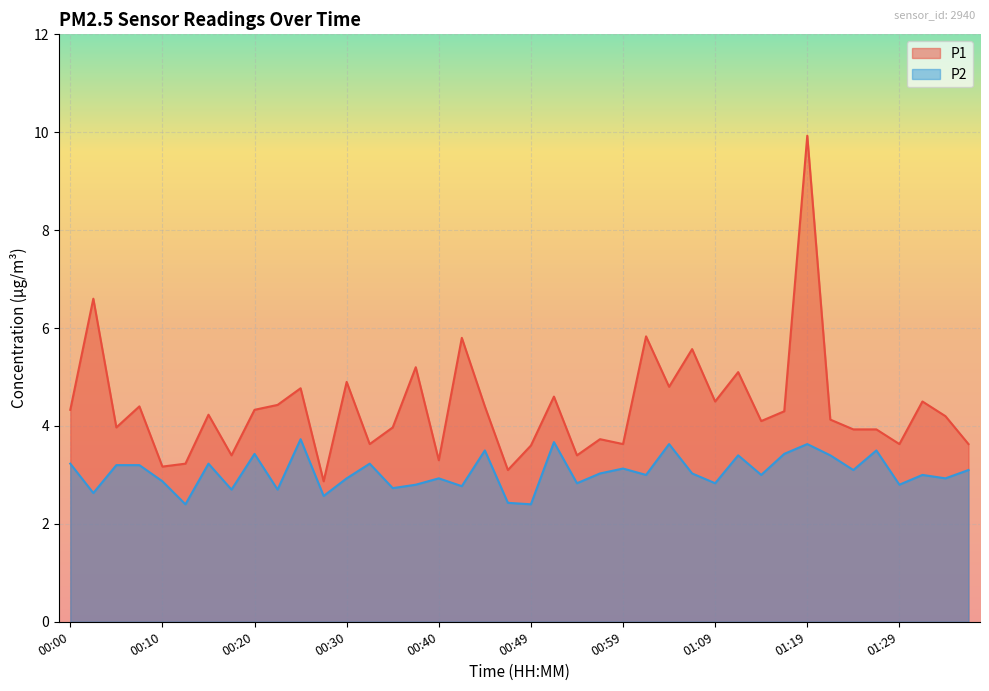

What is the difference between the second highest and minimum values in the P1 series?

3.7